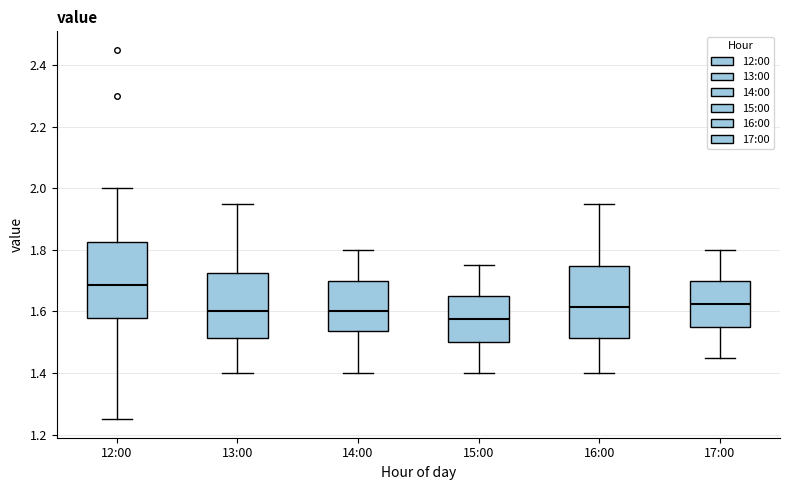

Reading left to right, read every box against the y-axis: the position of its median line, the range the box covers, and the ends of its whiskers. The values are not printed on the chart, so give them approximately, as read against the axis.

12:00: median 1.68, box 1.58 to 1.82, whiskers 1.26 to 2.00
13:00: median 1.60, box 1.52 to 1.72, whiskers 1.40 to 1.96
14:00: median 1.60, box 1.54 to 1.70, whiskers 1.40 to 1.80
15:00: median 1.58, box 1.50 to 1.66, whiskers 1.40 to 1.76
16:00: median 1.62, box 1.52 to 1.74, whiskers 1.40 to 1.96
17:00: median 1.62, box 1.56 to 1.70, whiskers 1.46 to 1.80